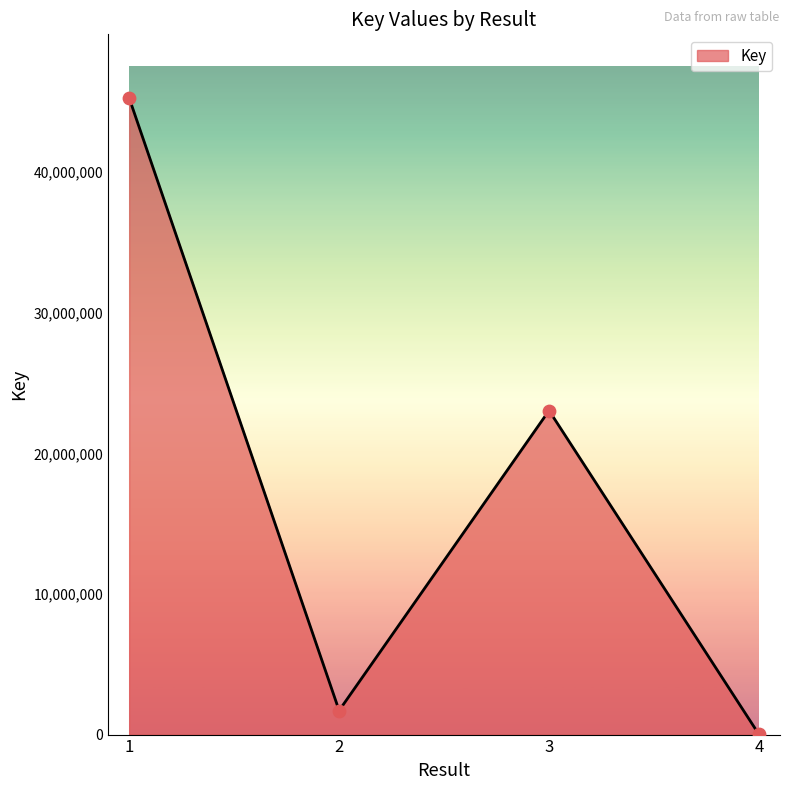

Approximately how many times larger is the value at 1 compared to 3?

2.0